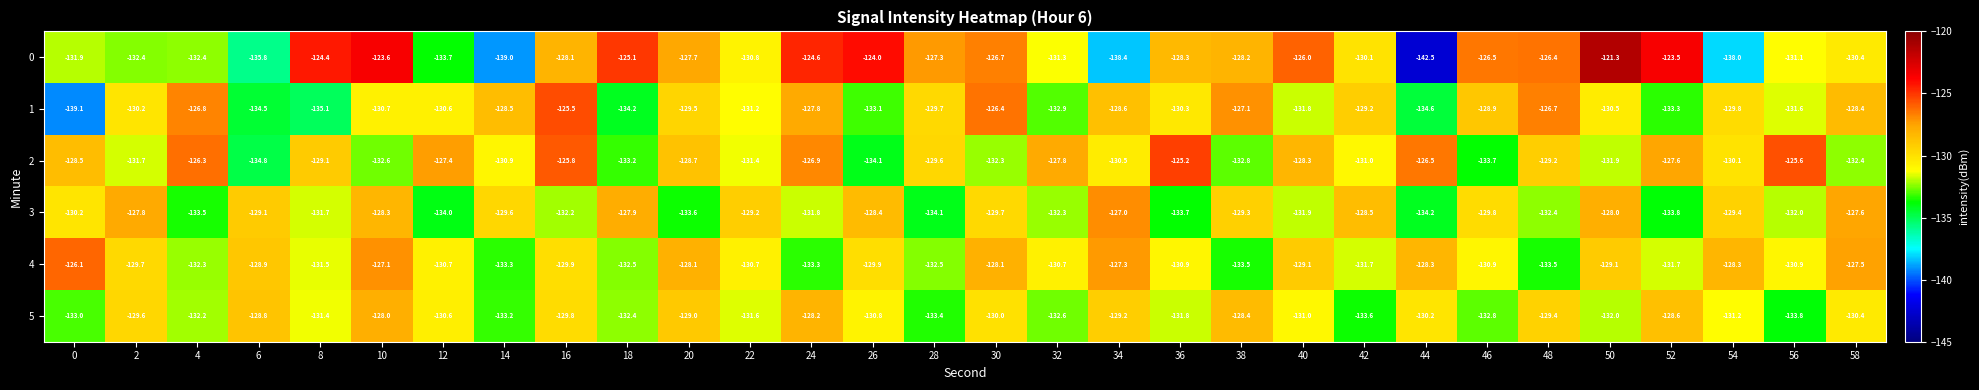

What is the spread (max minus min) of values at 40?

5.9